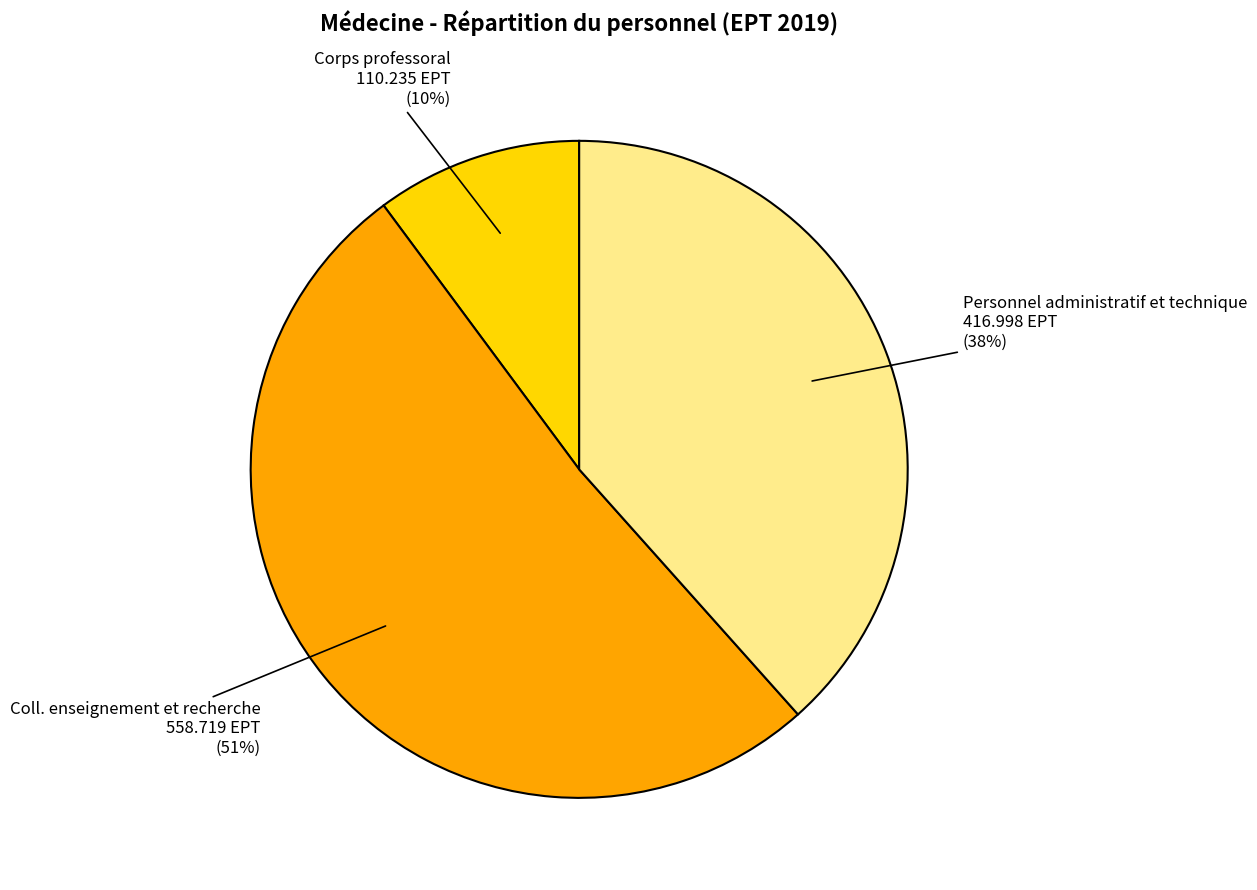

Which slice represents more than half of the pie?

Coll. enseignement et recherche